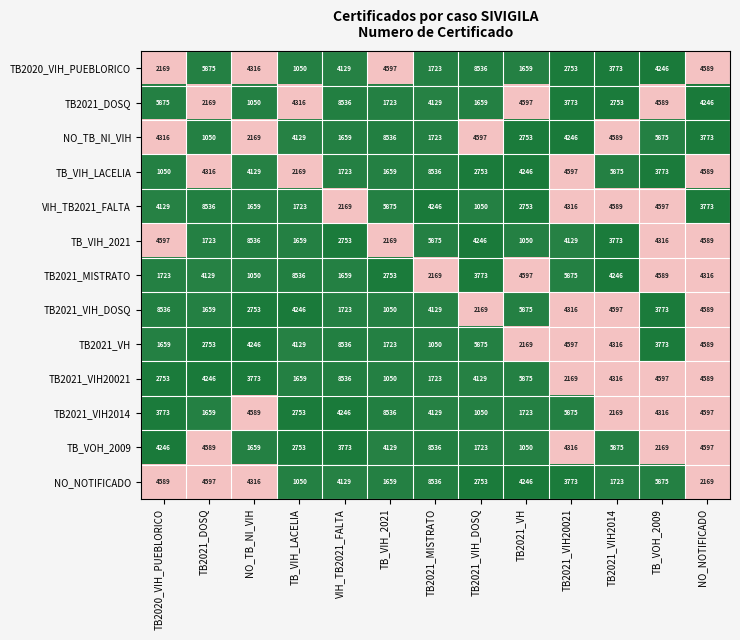

List the labels in order of TB_VOH_2009 value, largest first.

TB2021_MISTRATO, TB2021_VIH2014, NO_NOTIFICADO, TB2021_DOSQ, TB2021_VIH20021, TB2020_VIH_PUEBLORICO, TB_VIH_2021, VIH_TB2021_FALTA, TB_VIH_LACELIA, TB_VOH_2009, TB2021_VIH_DOSQ, NO_TB_NI_VIH, TB2021_VH